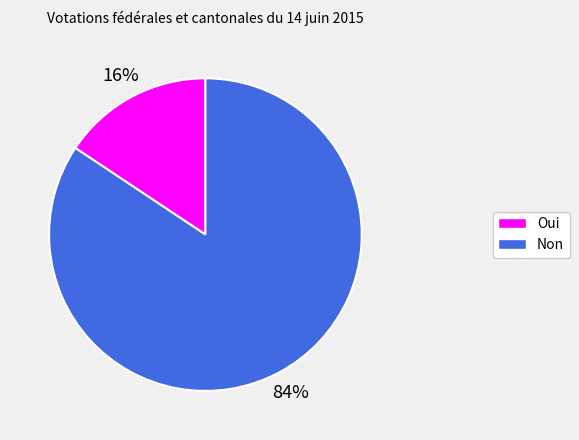

Count the number of slices in the pie.

2